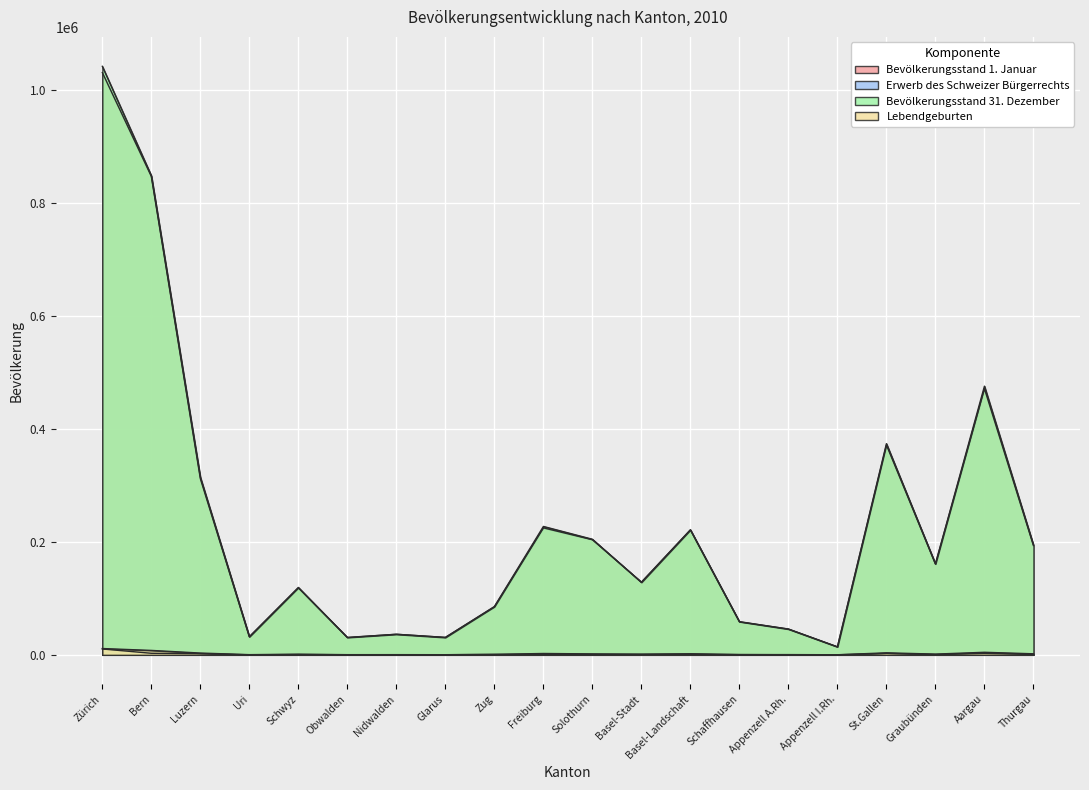

The Erwerb des Schweizer Bürgerrechts series shows 93 at Nidwalden. True or false?

True